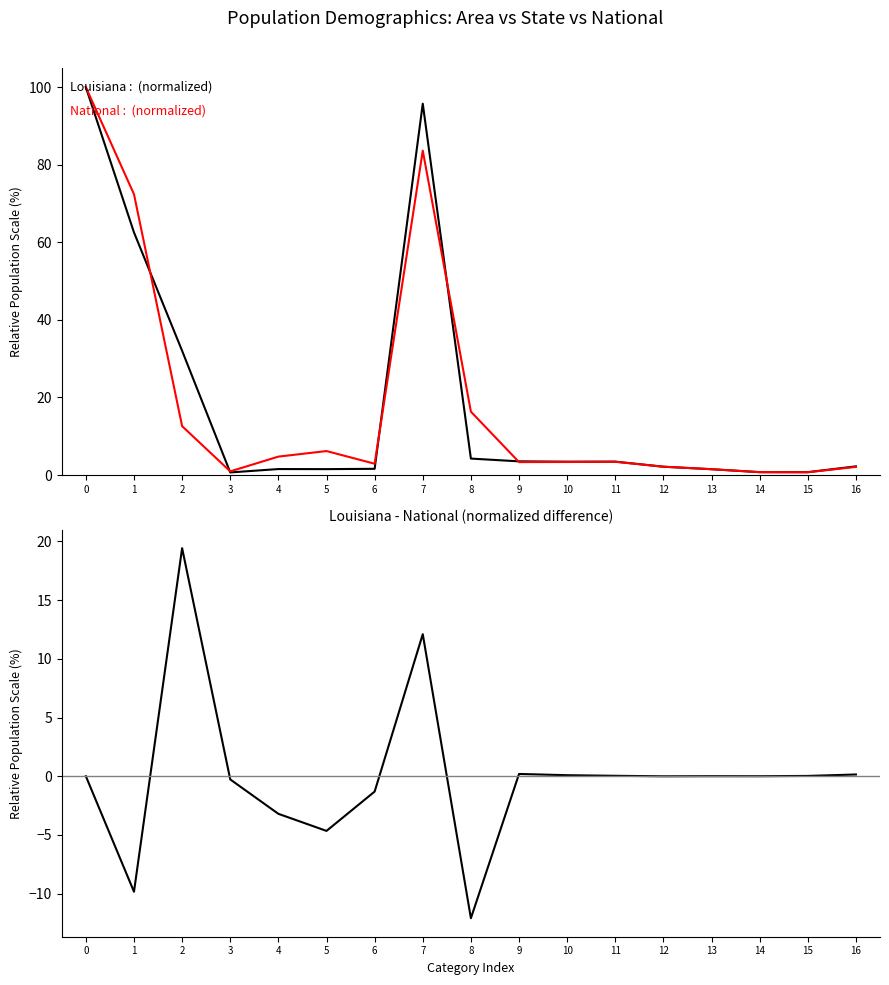

What is the maximum value for Louisiana?

100.0